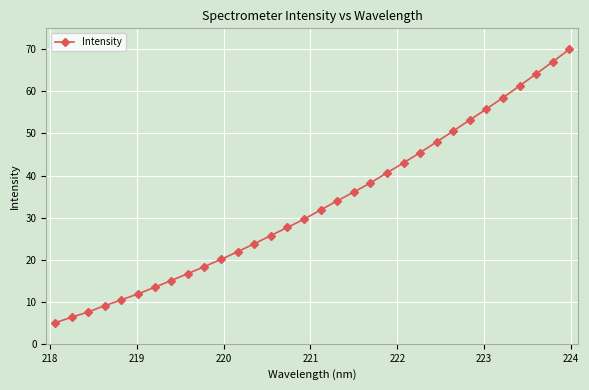

What is the value of the 17th point from the left?

31.8